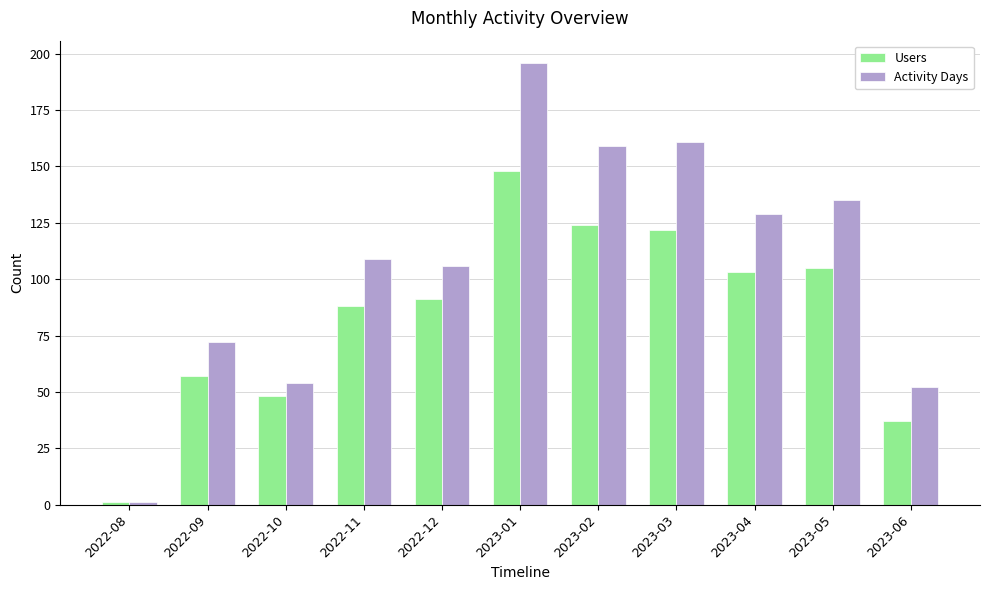

At which label is Users closest to 74?

2022-11